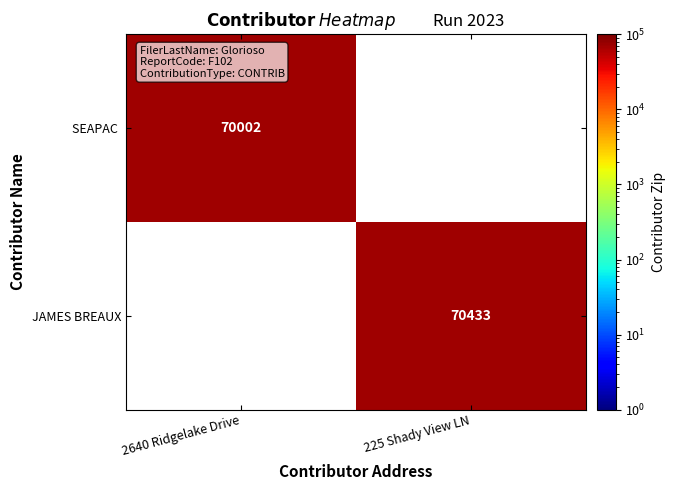

The JAMES BREAUX series shows 102257 at 225 Shady View LN. True or false?

False